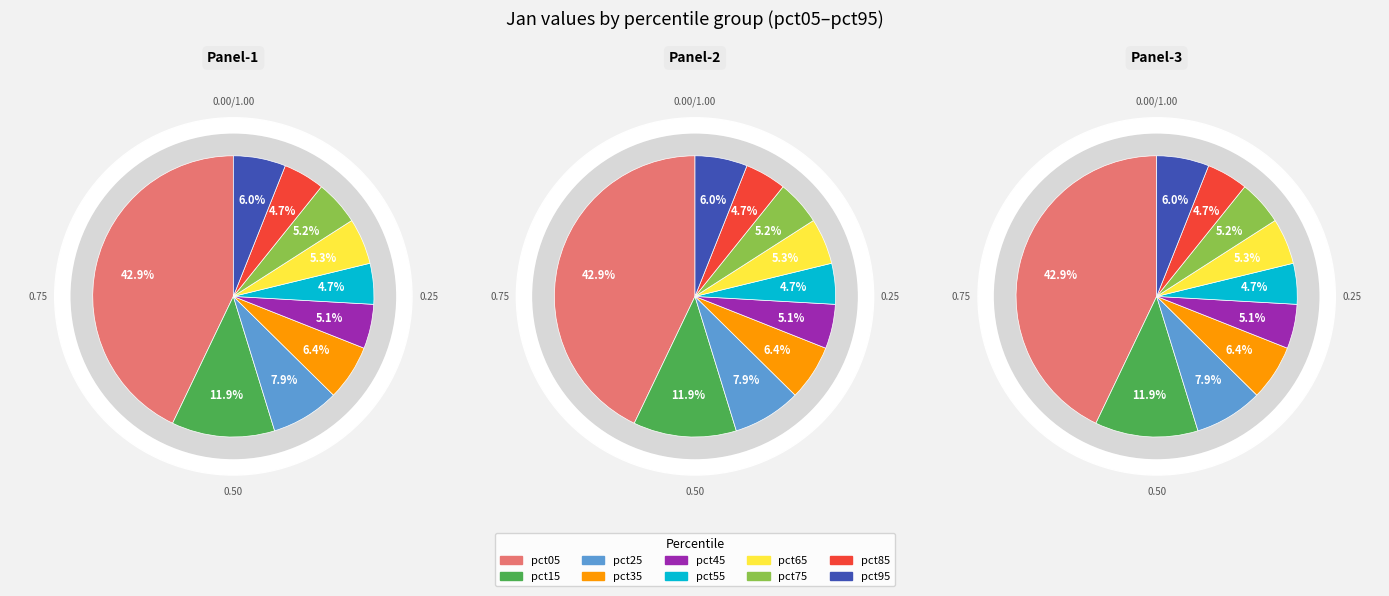

Which category has the biggest portion of the pie?

pct05